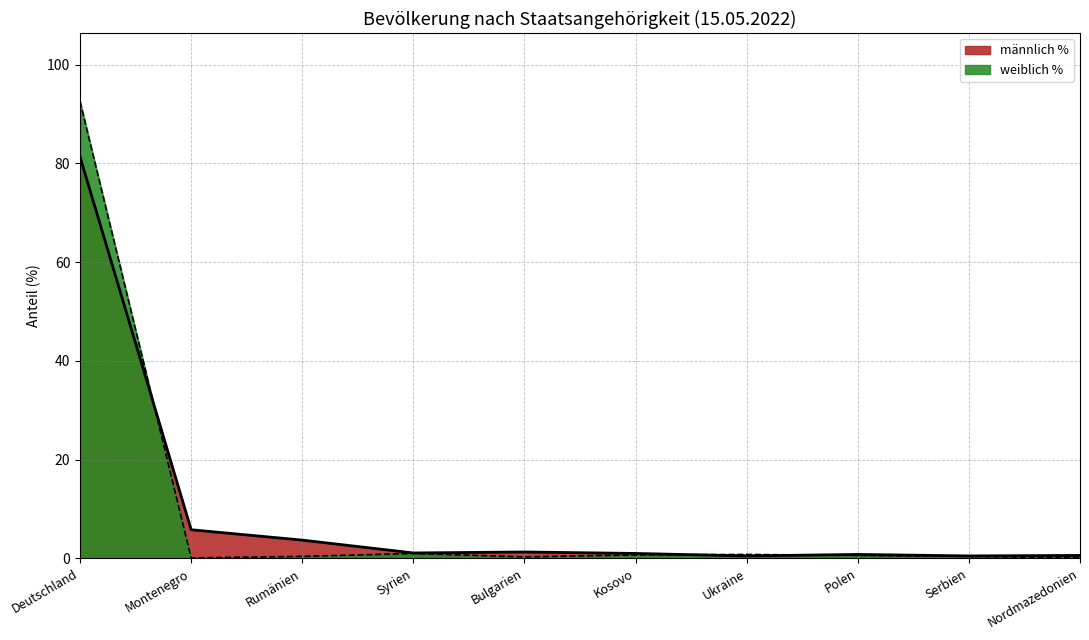

What is the difference between the second highest and second lowest values in the männlich % series?

5.3